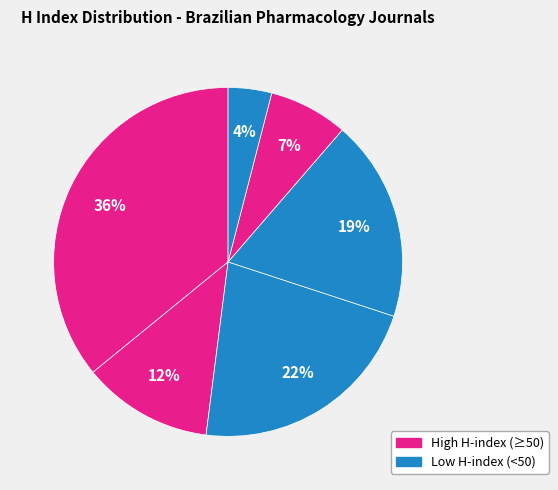

Is there any slice that represents more than half of the pie?

No